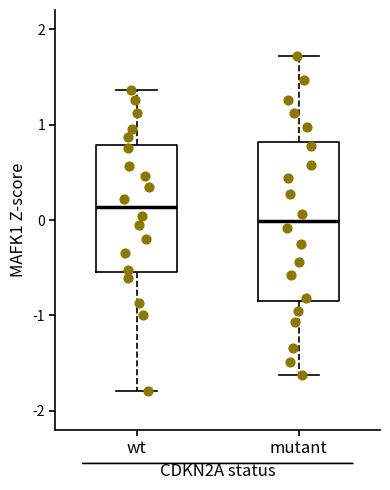

Where is the lower edge of the box for wt on the y-axis? The values are not printed on the chart, so give them approximately, as read against the axis.

-0.5